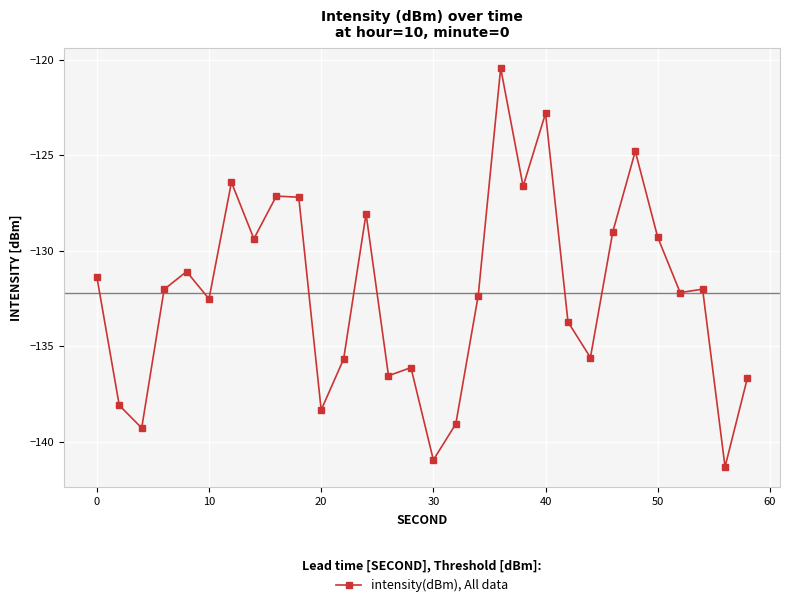

How many distinct data groups are displayed?

1